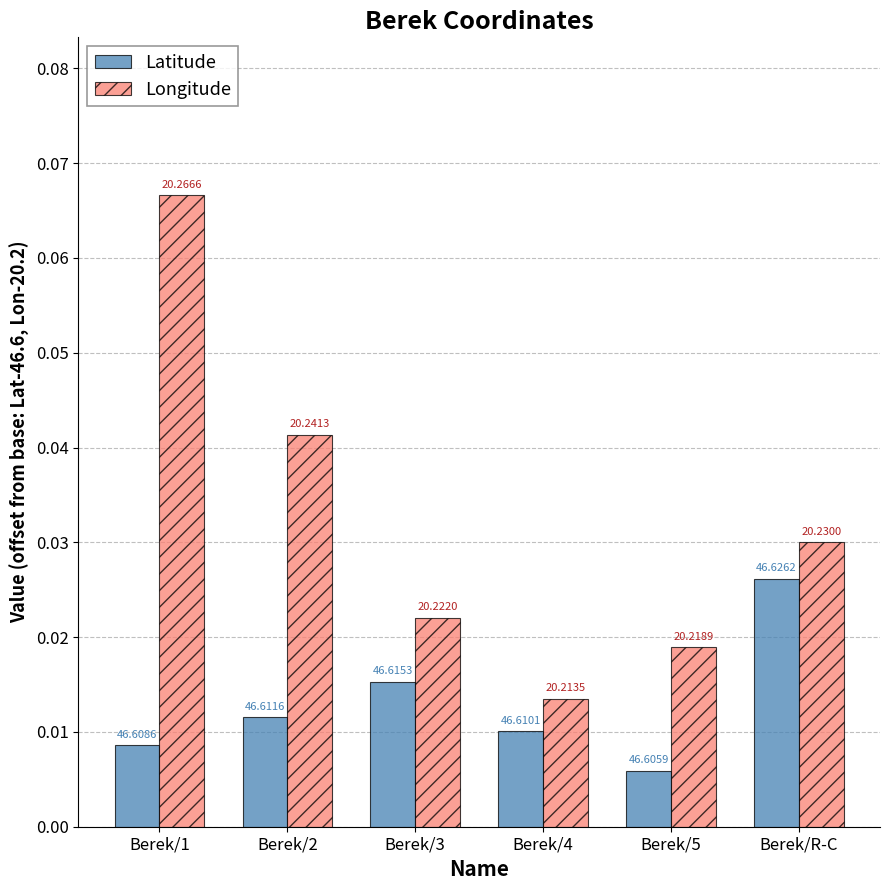

Is it true that Longitude equals 0.1 at Berek/1?

False